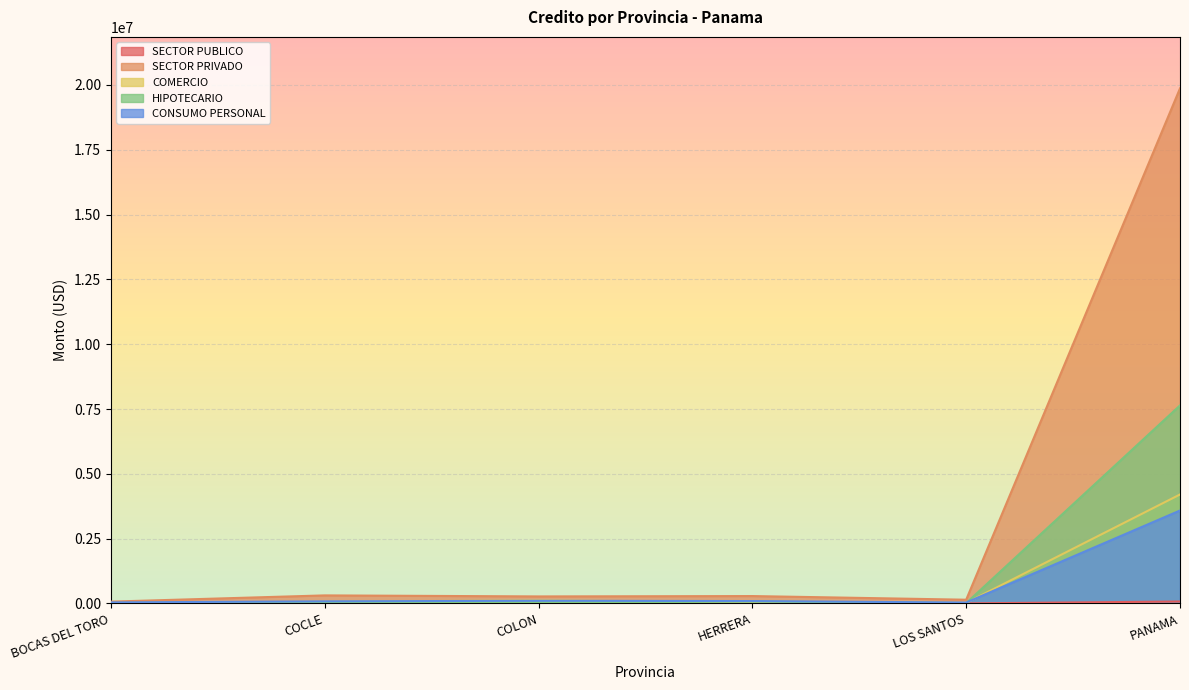

What is the sum of the CONSUMO PERSONAL values at PANAMA and COCLE?

3662950.7